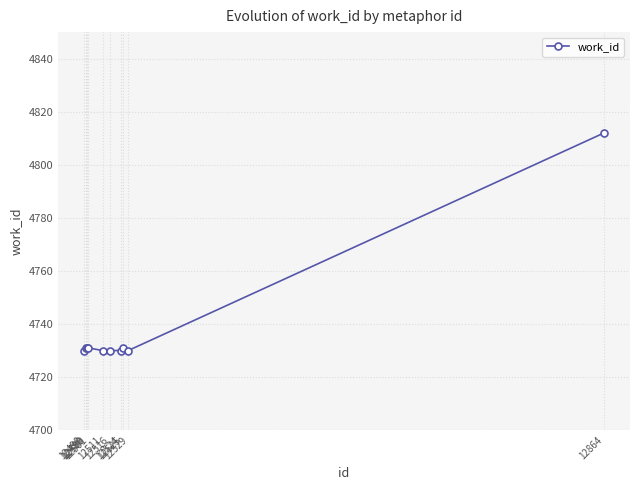

What is the sum of the values at 12864 and 12498?

9542